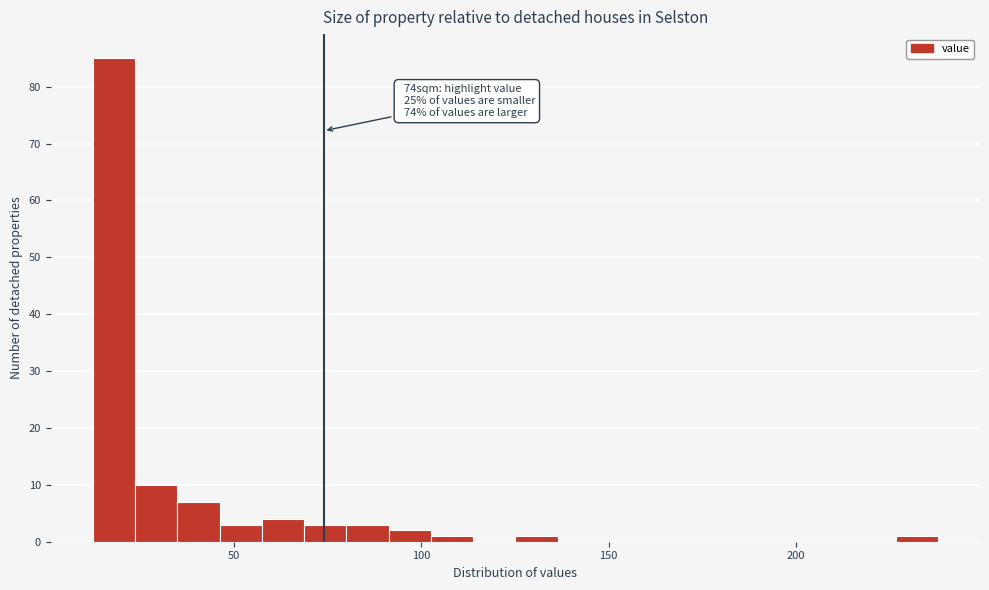

Around what value on the x-axis is the tallest bar? Give the approximate position of its centre, as read against the axis.

20